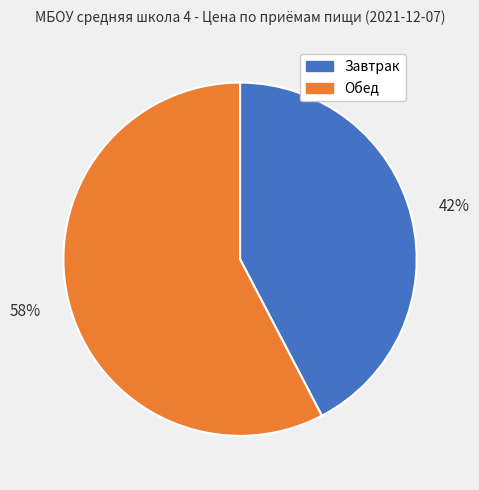

How many slices are in this pie chart?

2